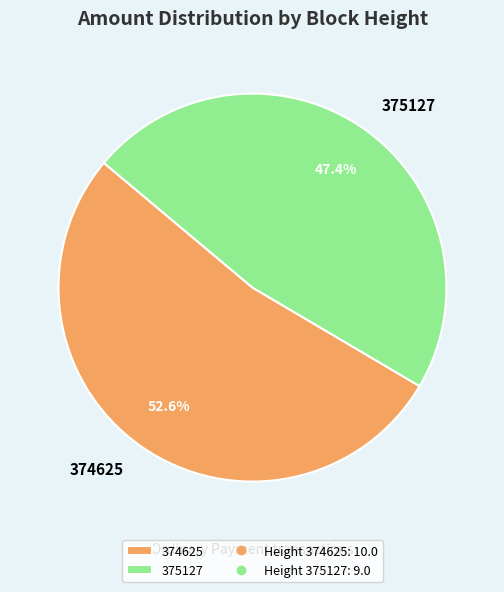

To the nearest percent, what percentage of the pie is 374625?

53%